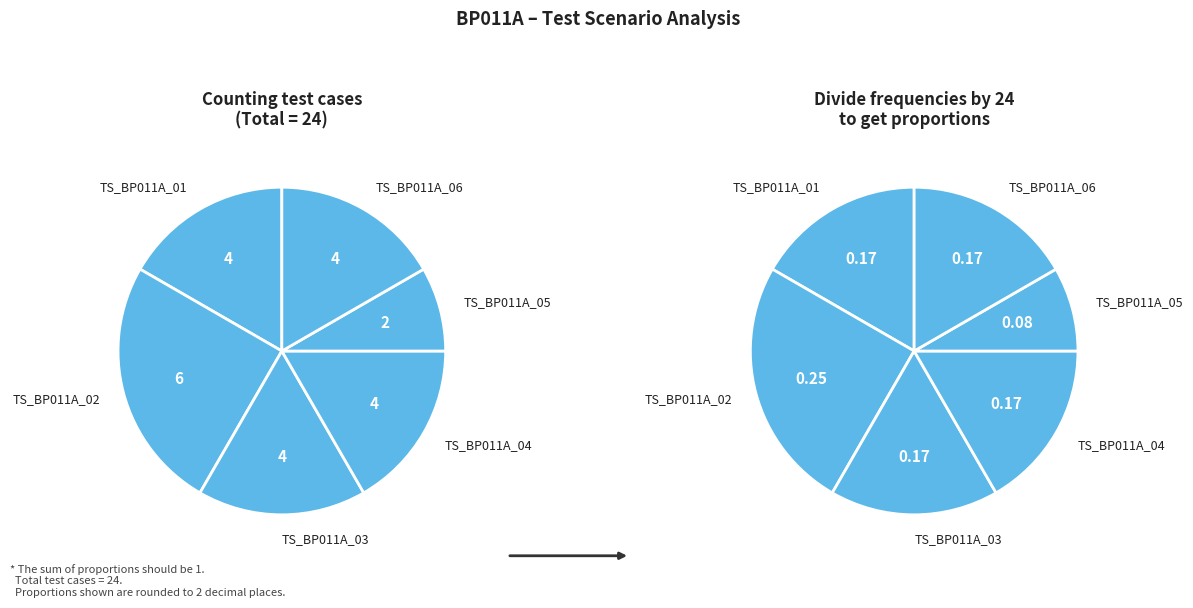

Is there a majority slice in this chart?

No